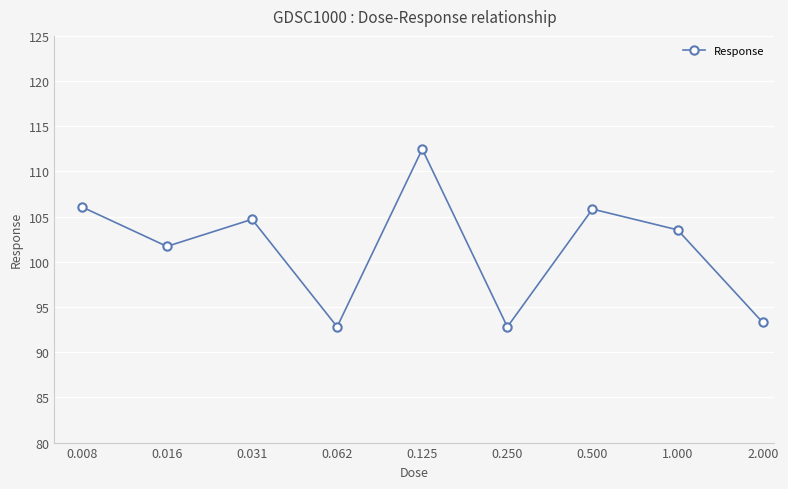

What is the minimum value shown in the chart?

92.8